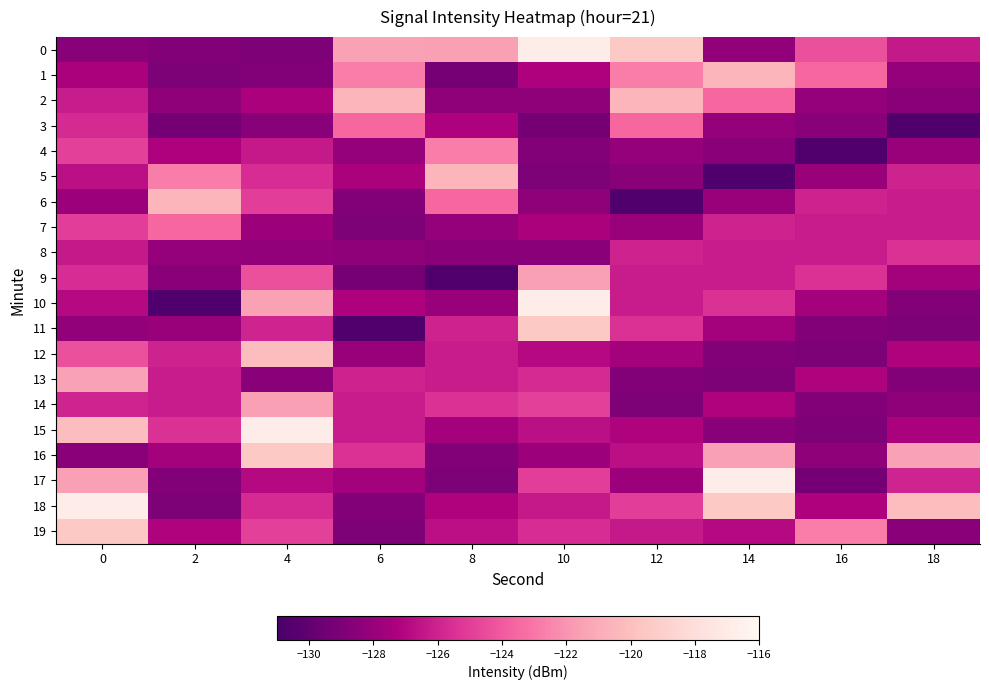

At 18, list the series in order from smallest to largest.

3, 11, 13, 10, 19, 2, 14, 1, 4, 9, 15, 12, 0, 7, 6, 5, 17, 8, 16, 18